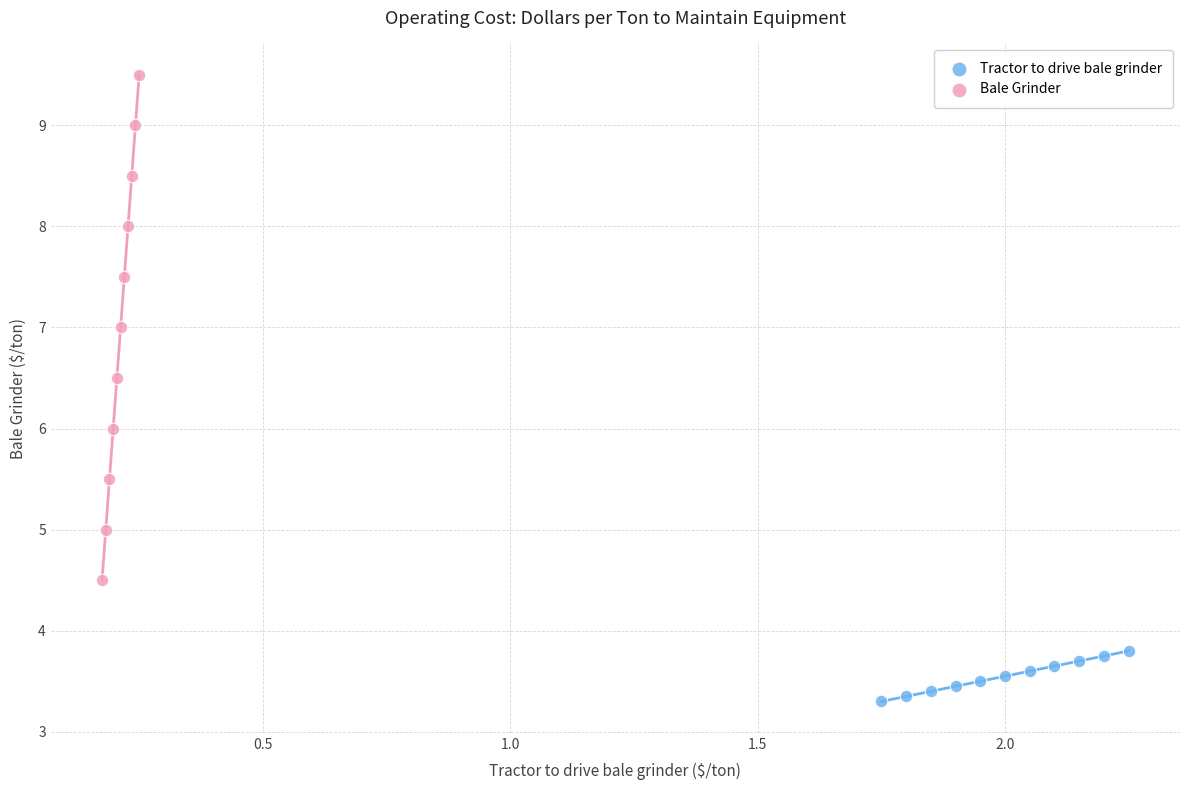

Which series has the largest Y range (max minus min)?

Bale Grinder